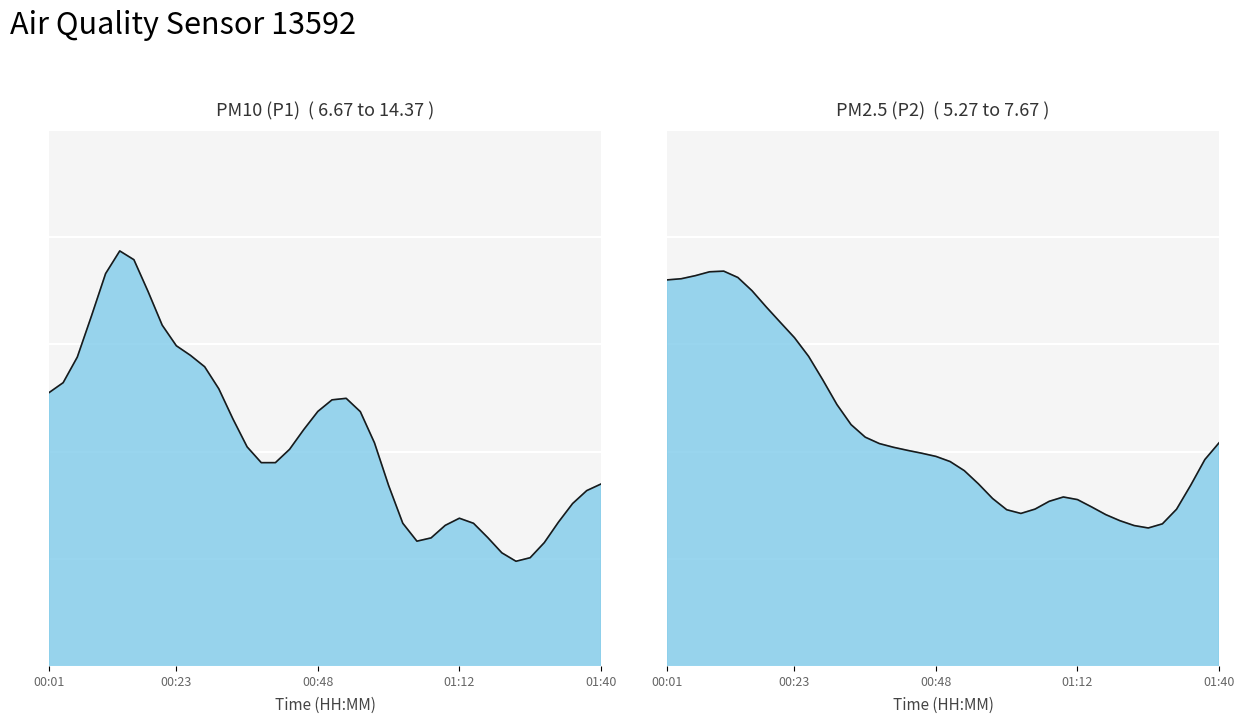

At which label does P1 first exceed 9?

00:01